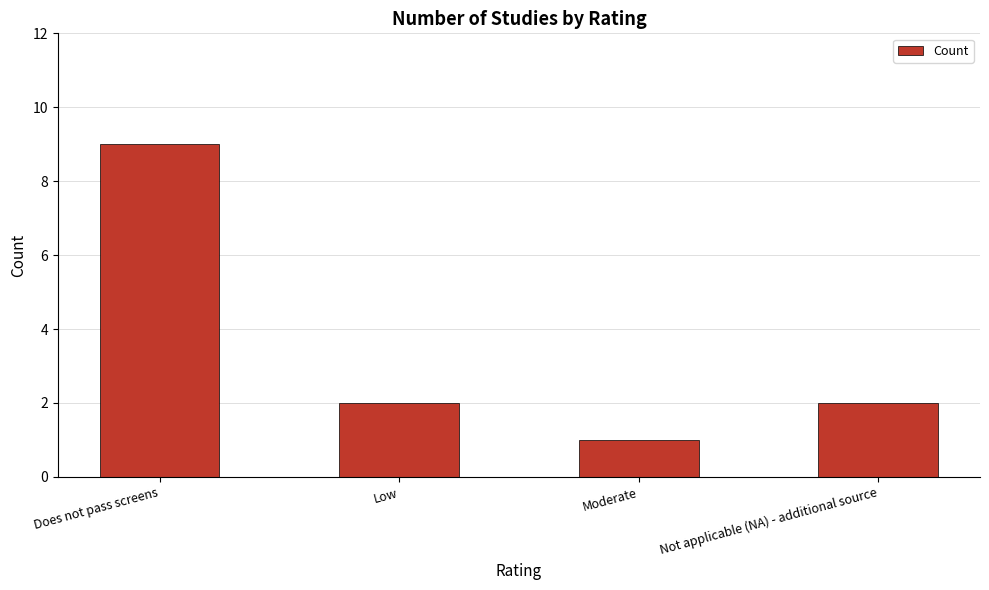

Reading right to left, transcribe all the data shown in this chart.

Not applicable (NA) - additional source=2	Moderate=1	Low=2	Does not pass screens=9